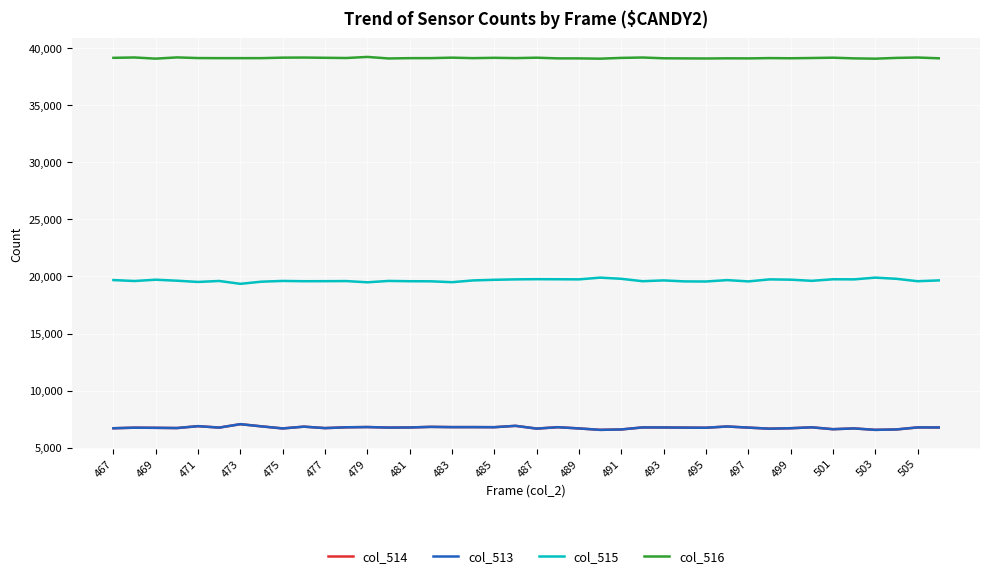

True or false: col_515 and col_516 intersect in this chart.

False